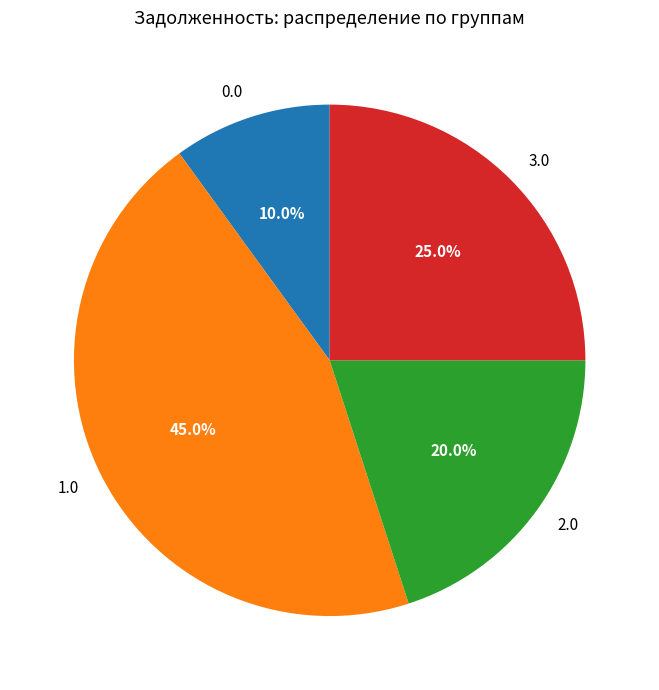

Rank the categories by value from highest to lowest.

1.0, 3.0, 2.0, 0.0